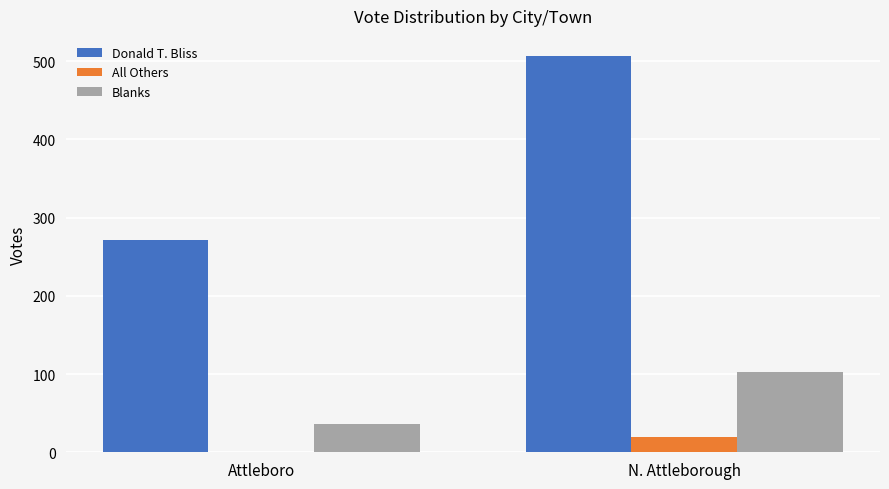

How many groups of bars are there?

2